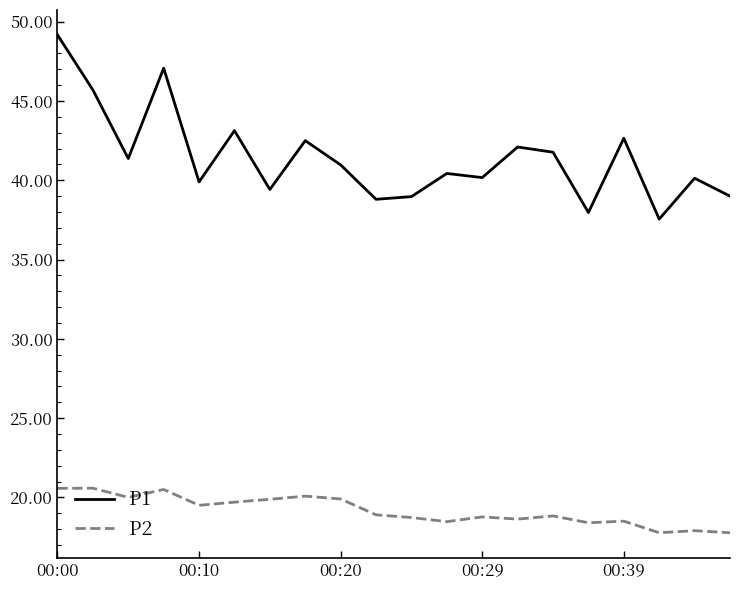

True or false: P1 and P2 cross at least once.

False